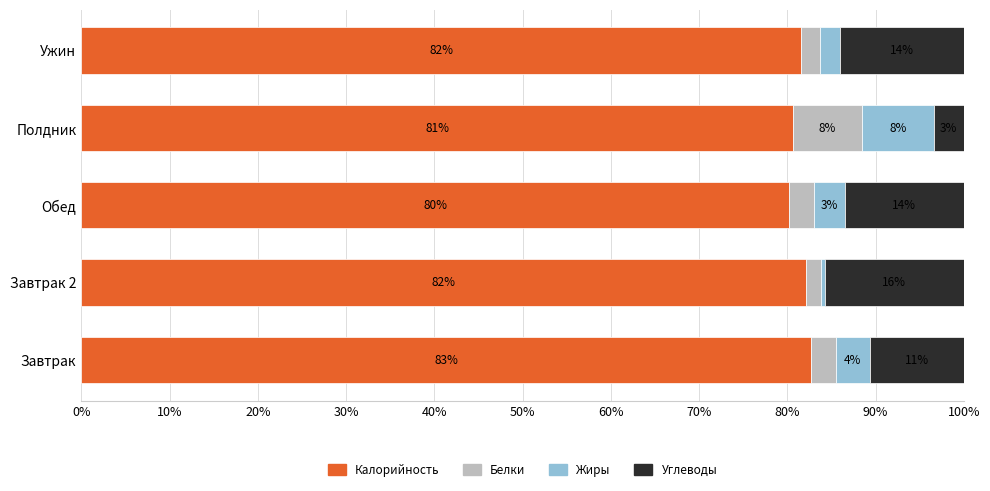

What is the total value across all series at Обед?

100.0